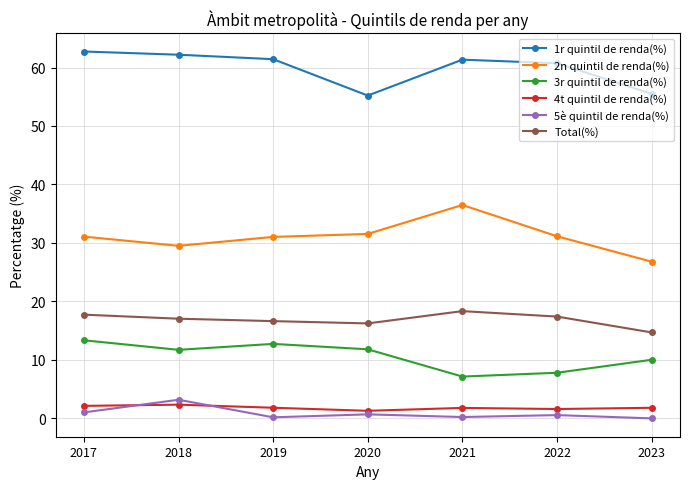

What is the greatest value displayed?

62.7